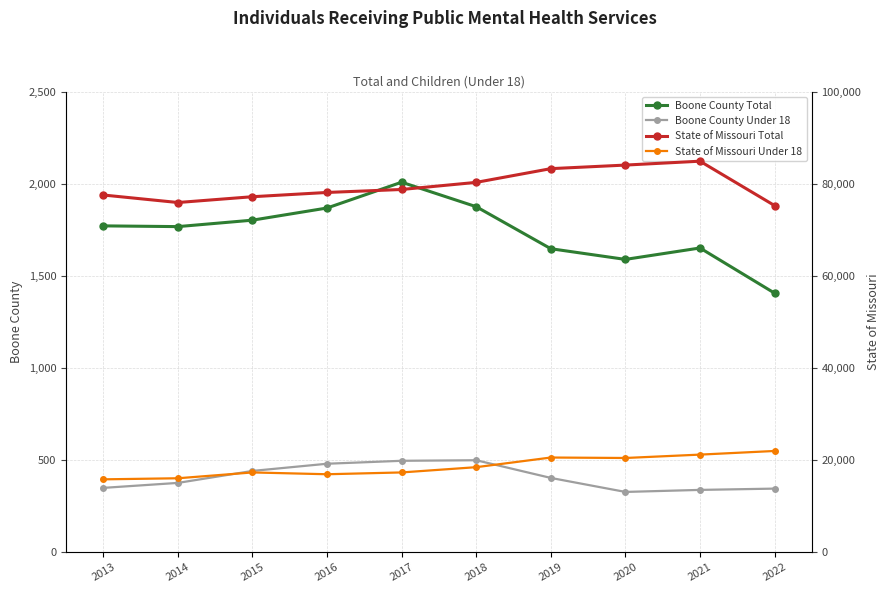

Which has a higher value, 2016 or 2014?

2016